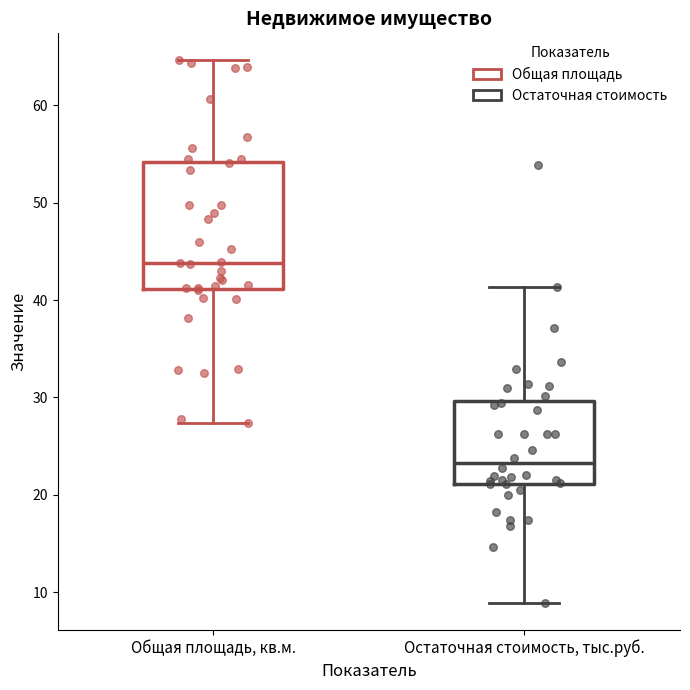

Comparing the boxes themselves (not the whiskers), which one is the tallest?

Общая площадь, кв.м.